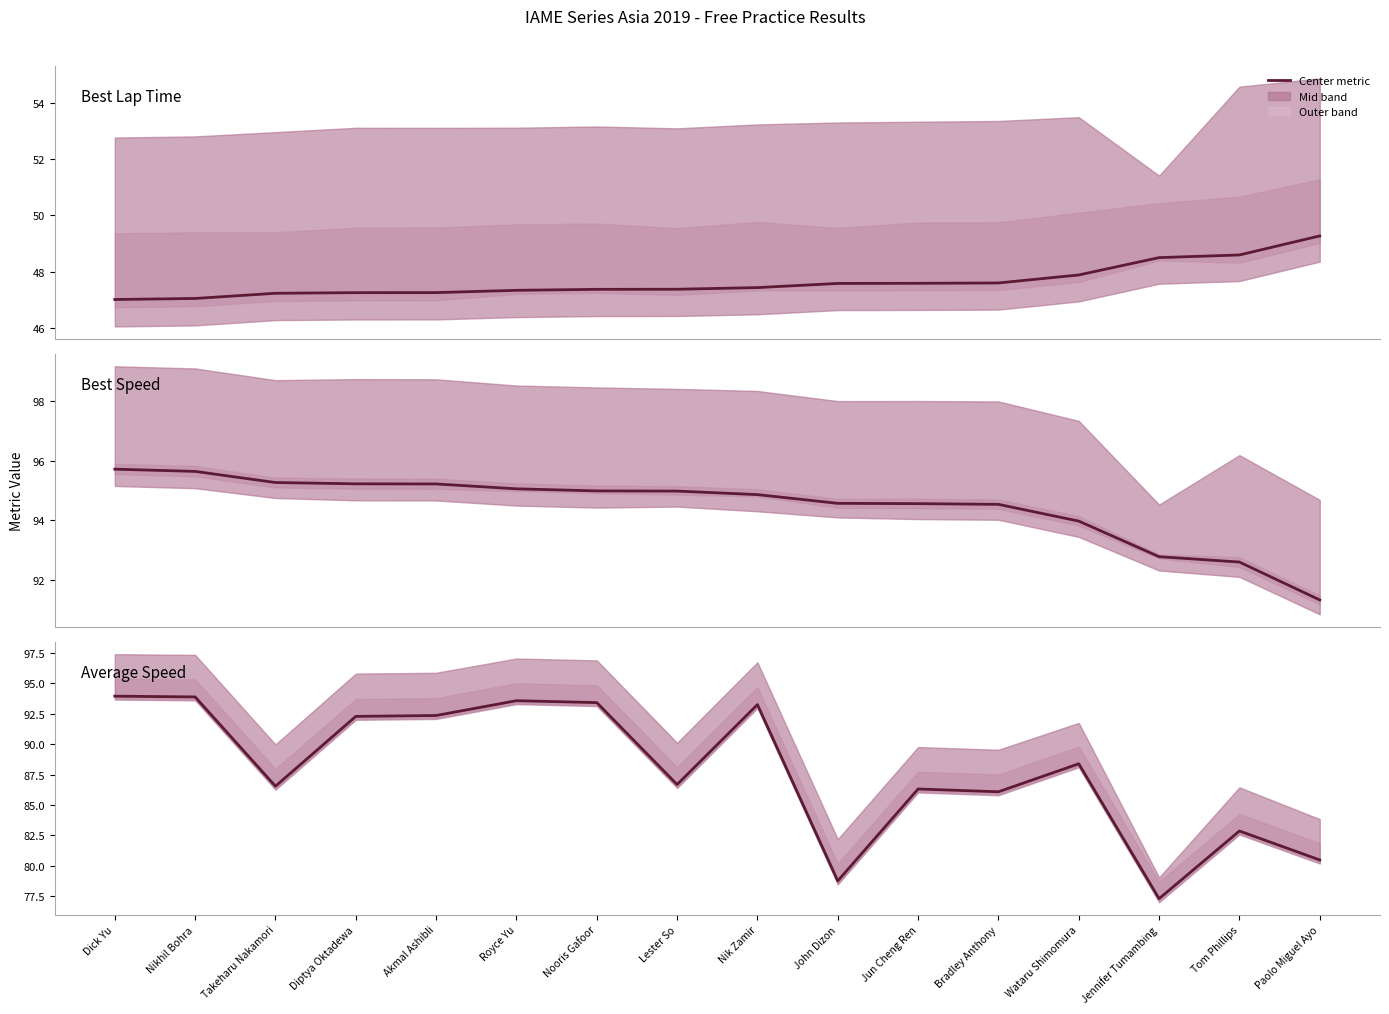

Reading left to right, list all the values displayed in this chart.

Best Lap time: Dick Yu=47.0	Nikhil Bohra=47.1	Takeharu Nakamori=47.2	Diptya Oktadewa=47.3	Akmal Ashibli=47.3	Royce Yu=47.3	Nooris Gafoor=47.4	Lester So=47.4	Nik Zamir=47.4	John Dizon=47.6	Jun Cheng Ren=47.6	Bradley Anthony=47.6	Wataru Shimomura=47.9	Jennifer Tumambing=48.5	Tom Phillips=48.6	Paolo Miguel Ayo=49.3
Best Speed: Dick Yu=95.7	Nikhil Bohra=95.6	Takeharu Nakamori=95.3	Diptya Oktadewa=95.2	Akmal Ashibli=95.2	Royce Yu=95.1	Nooris Gafoor=95.0	Lester So=95.0	Nik Zamir=94.9	John Dizon=94.6	Jun Cheng Ren=94.6	Bradley Anthony=94.5	Wataru Shimomura=94.0	Jennifer Tumambing=92.8	Tom Phillips=92.6	Paolo Miguel Ayo=91.3
Average Speed: Dick Yu=93.9	Nikhil Bohra=93.9	Takeharu Nakamori=86.5	Diptya Oktadewa=92.3	Akmal Ashibli=92.3	Royce Yu=93.6	Nooris Gafoor=93.4	Lester So=86.7	Nik Zamir=93.2	John Dizon=78.8	Jun Cheng Ren=86.3	Bradley Anthony=86.1	Wataru Shimomura=88.4	Jennifer Tumambing=77.3	Tom Phillips=82.9	Paolo Miguel Ayo=80.5